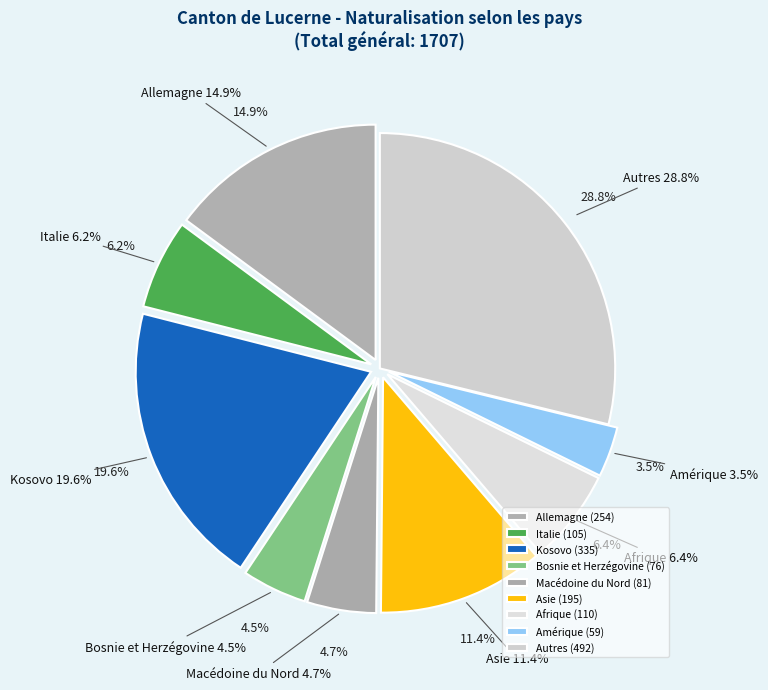

Which category has the biggest portion of the pie?

Autres